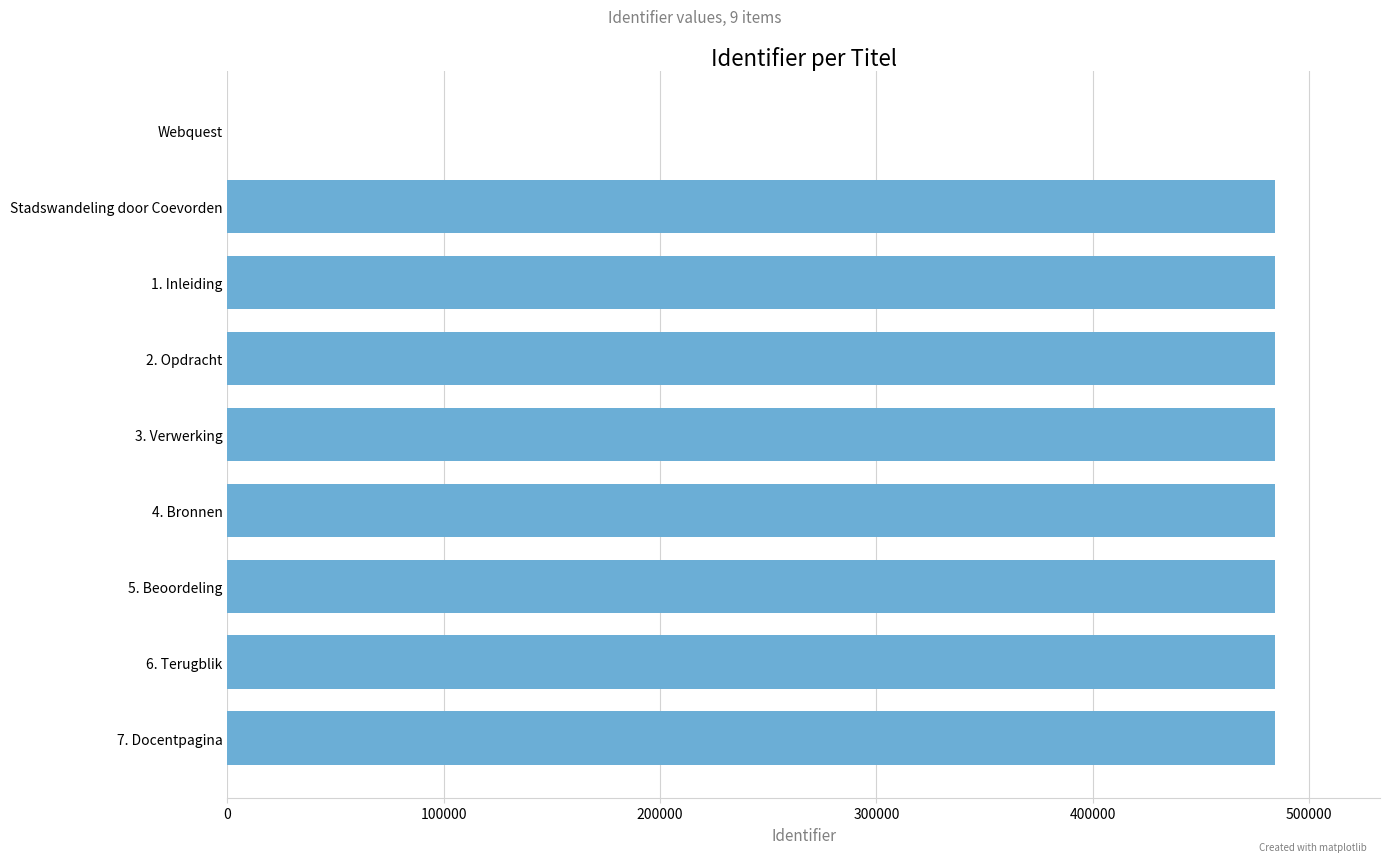

What is the ratio of the value at 6. Terugblik to the value at 3. Verwerking?

1.0